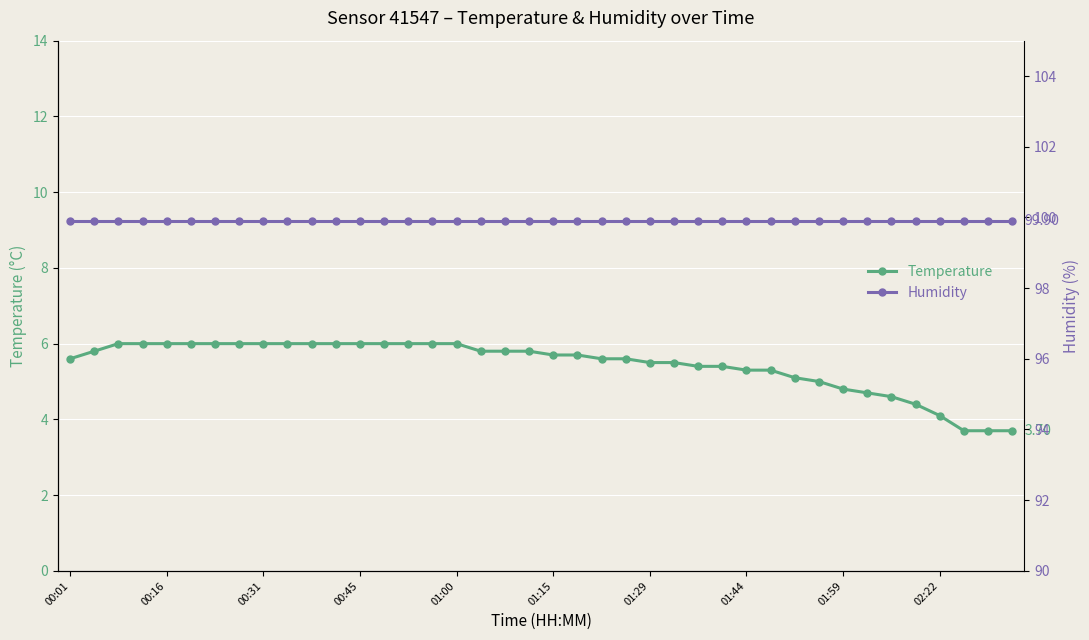

Rank the series by their maximum value, from lowest to highest.

temperature, humidity